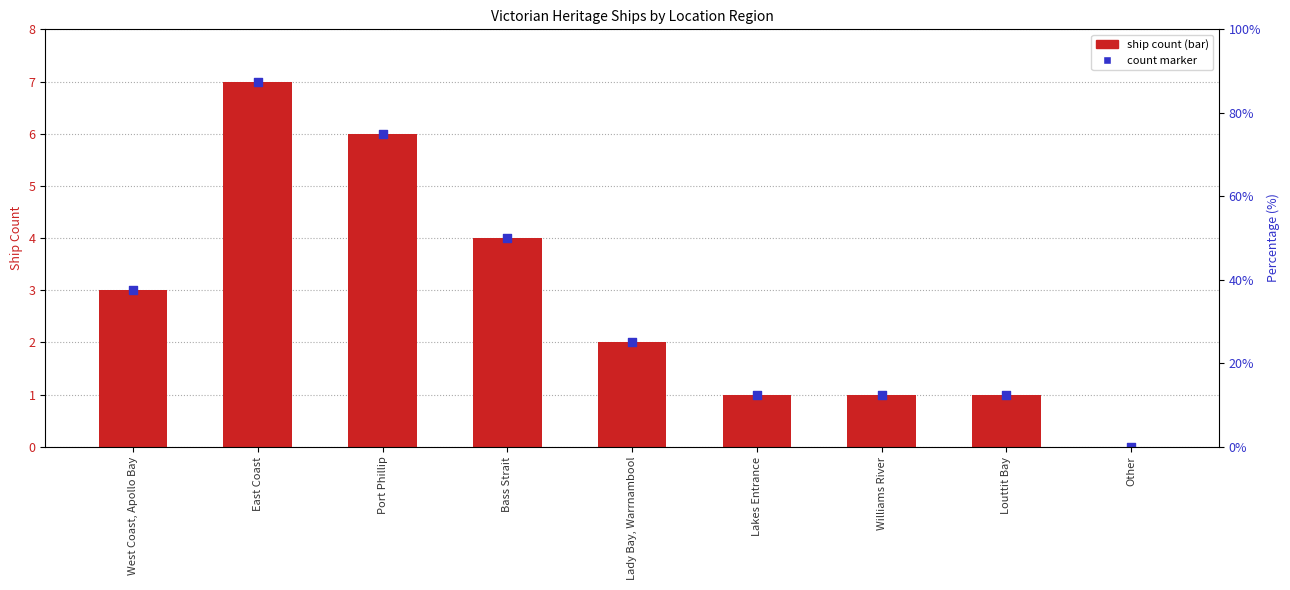

At which category is the sum across all series the highest?

East Coast